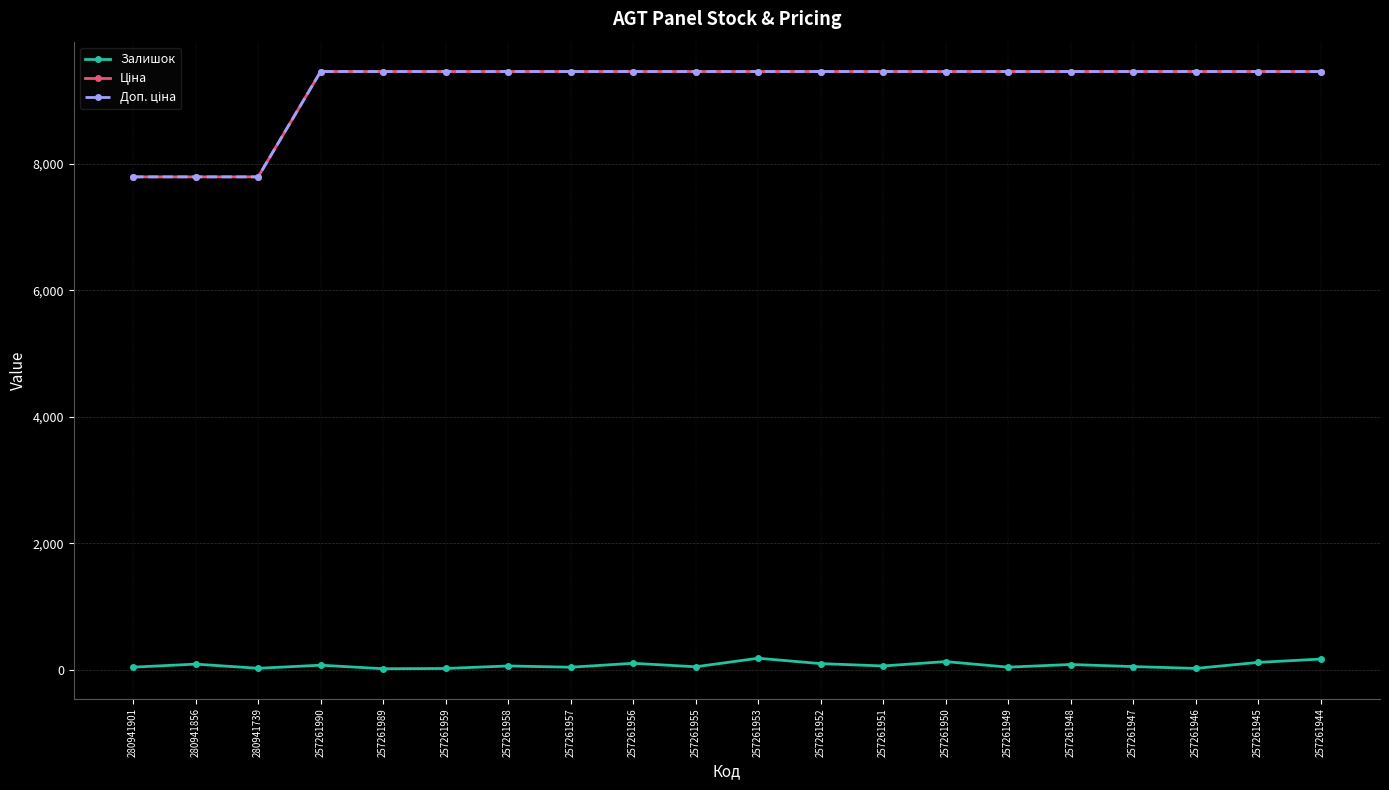

Between 257261947 and 257261944, which series saw the biggest shift?

Залишок